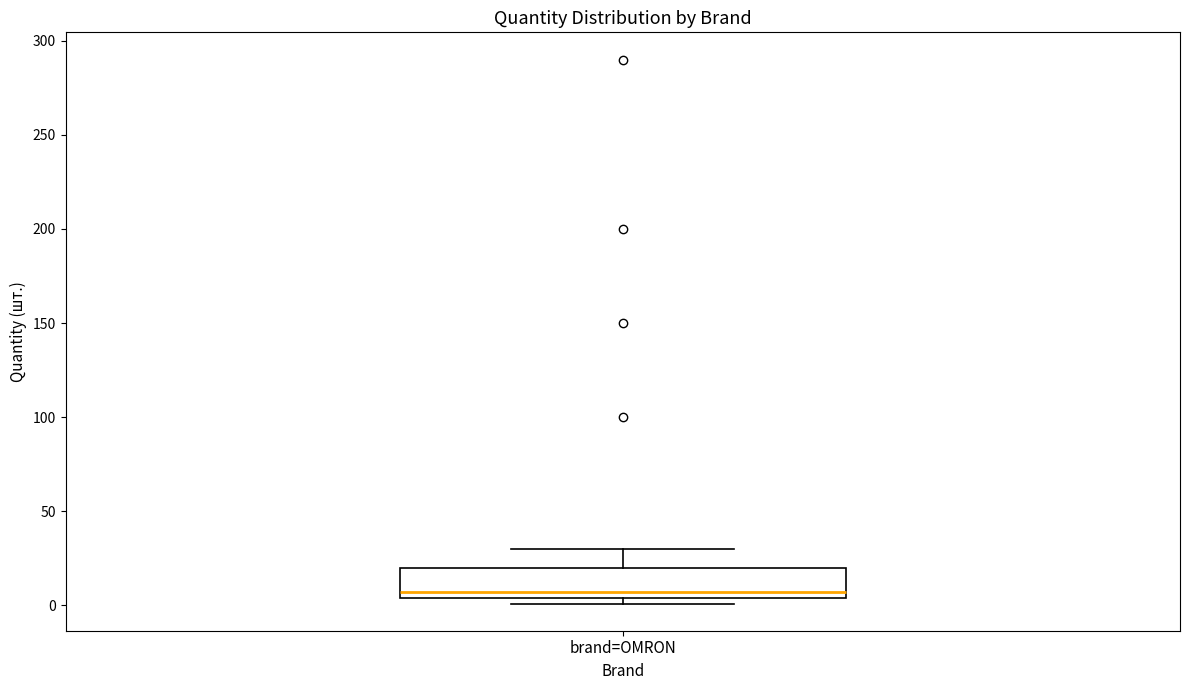

Transcribe this box plot: give where the median line is, the range the box spans, and where the two whiskers end, as read against the y-axis. The values are not printed on the chart, so give them approximately, as read against the axis.

median 5 (just above the box's lower edge), box 5 to 20, whiskers 0 to 30